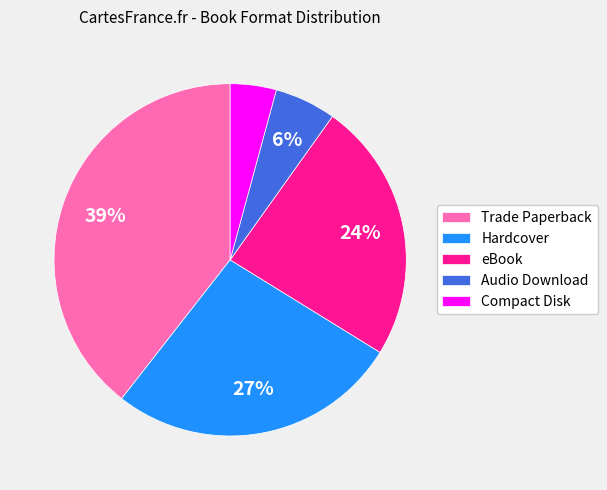

Does Audio Download represent more than half of the total?

No